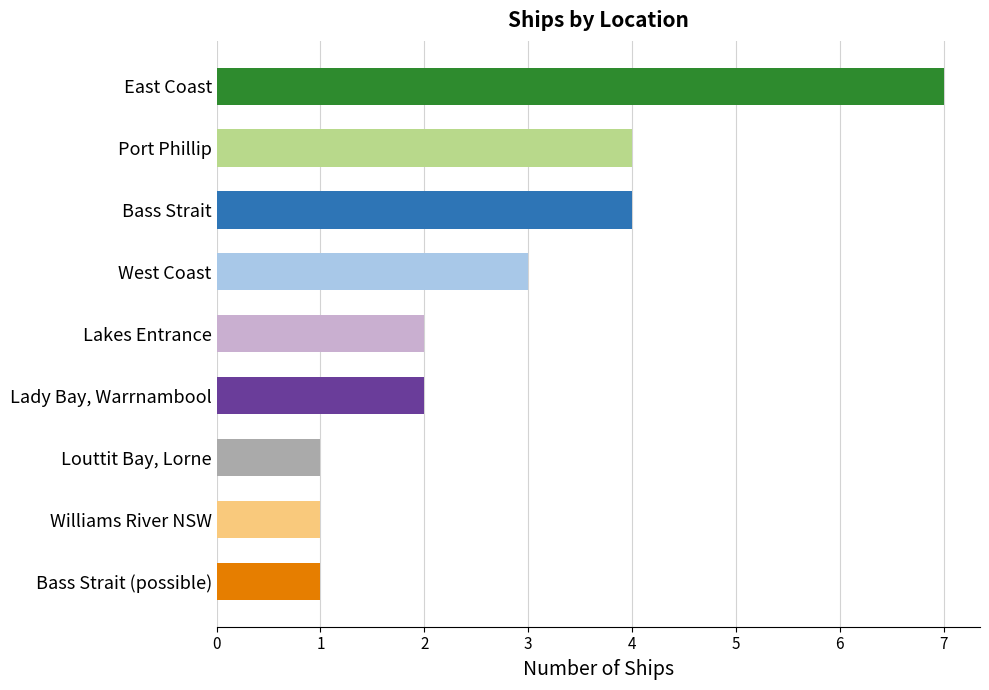

What is the difference between the maximum and minimum values?

6